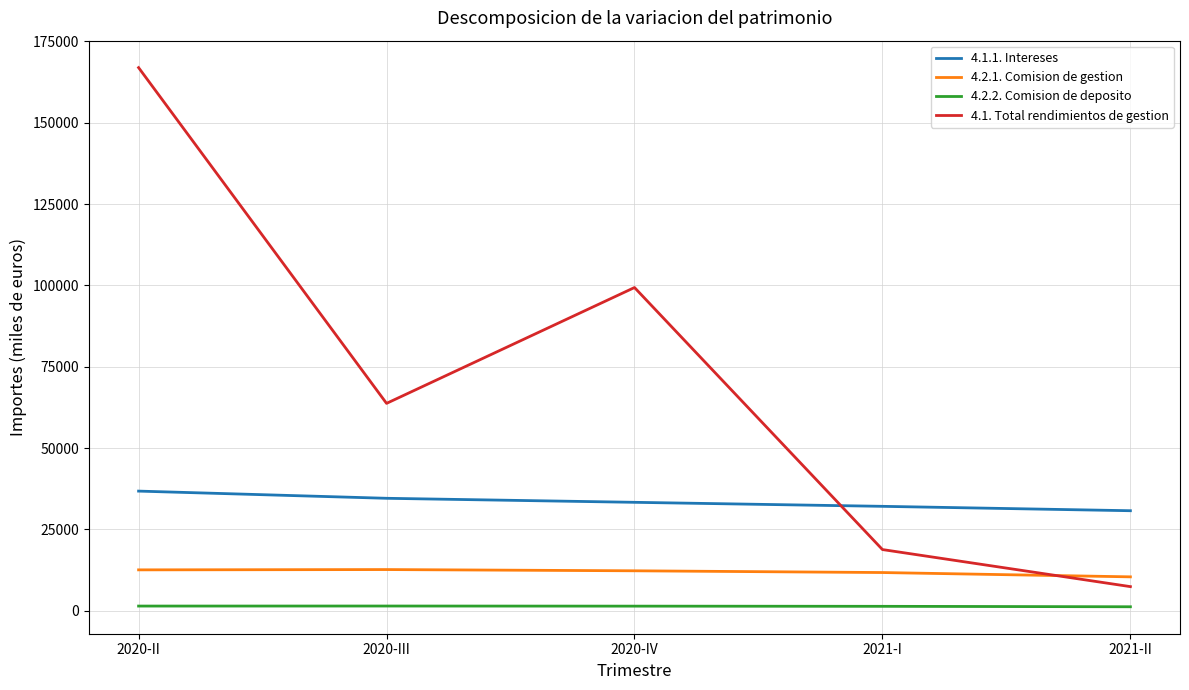

What is the maximum value shown in the chart?

166960